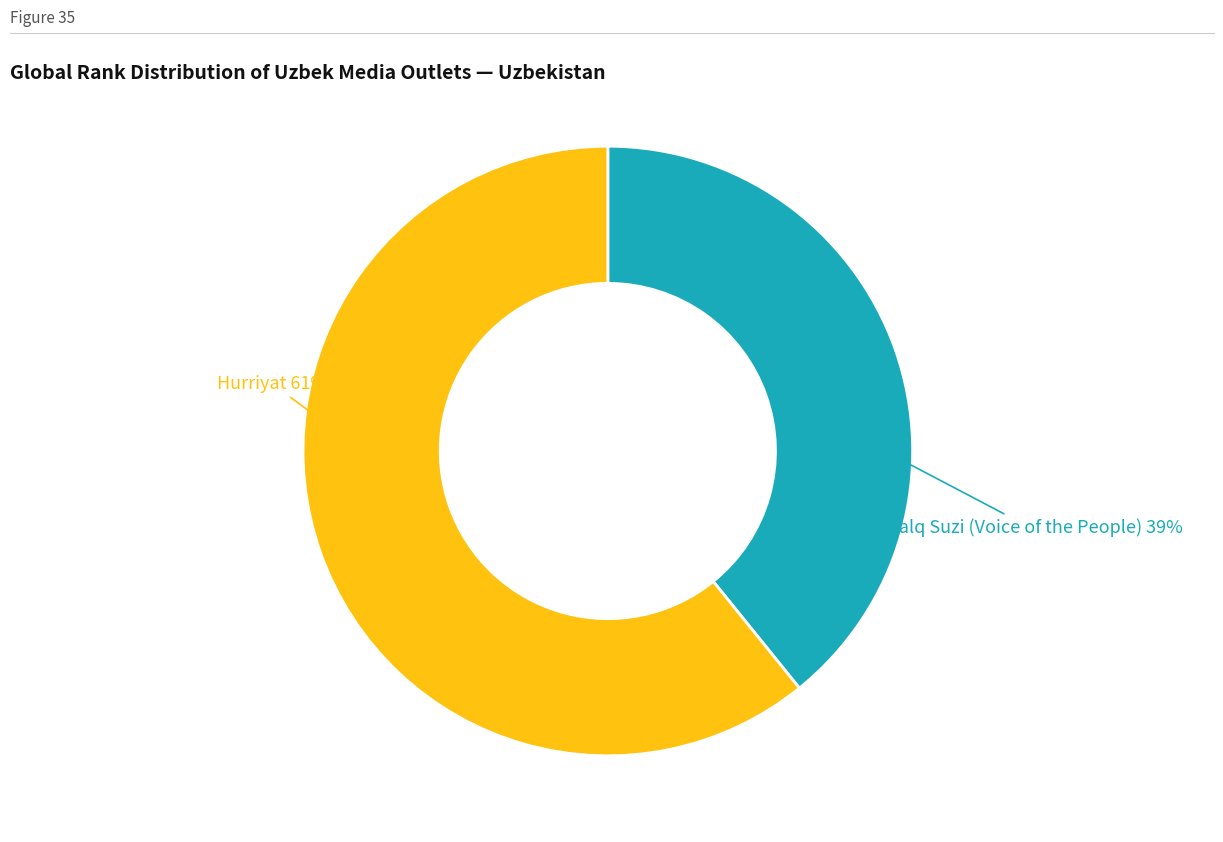

Is there any slice that represents more than half of the pie?

Yes